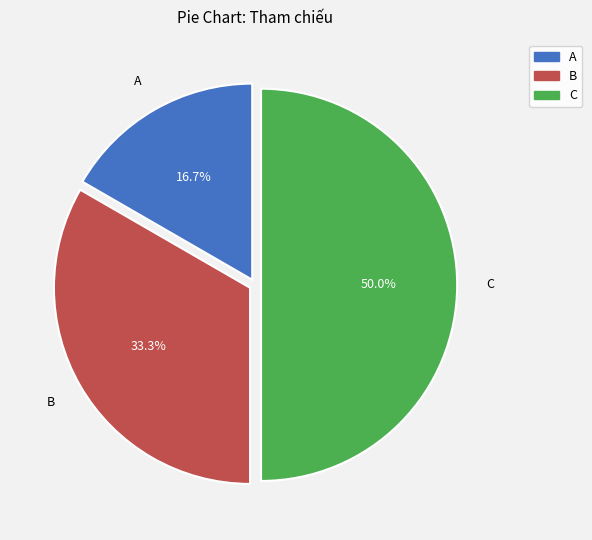

How much of the chart is everything except A?

83.3%